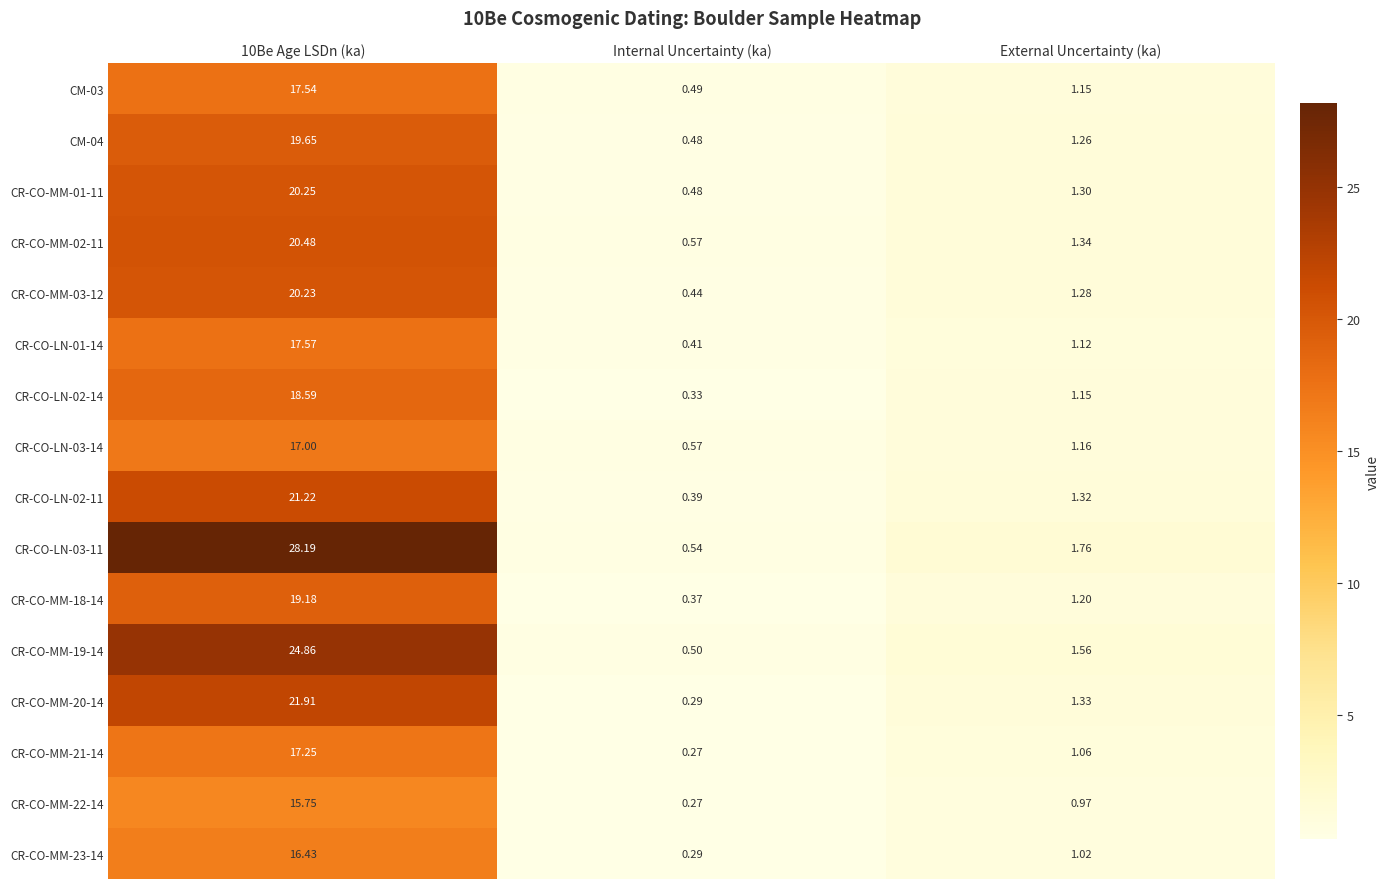

Which category has the lowest value across all series?

Internal Uncertainty (ka)